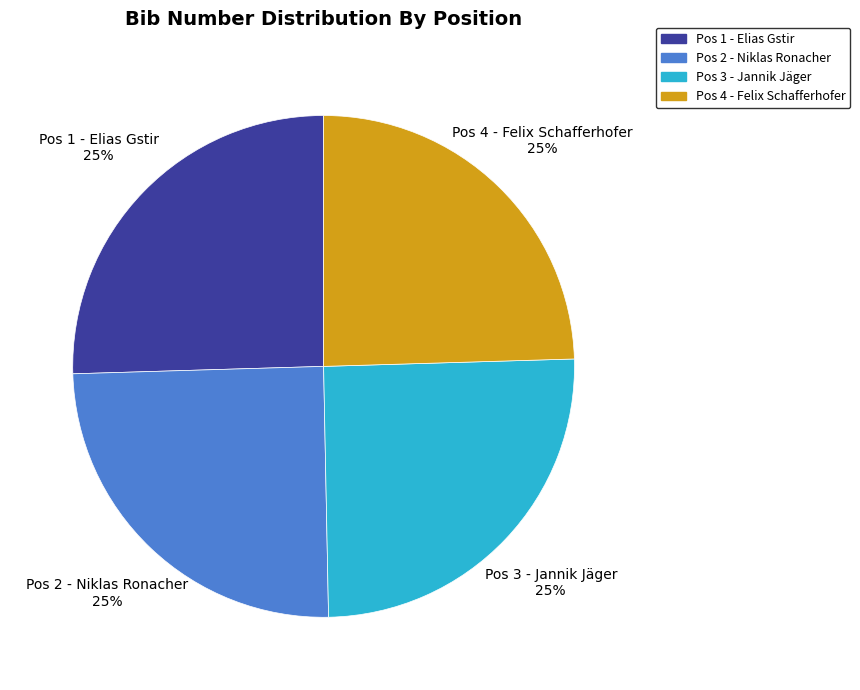

Approximately how many times larger is the value at Pos 4 - Felix Schafferhofer compared to Pos 1 - Elias Gstir?

1.0